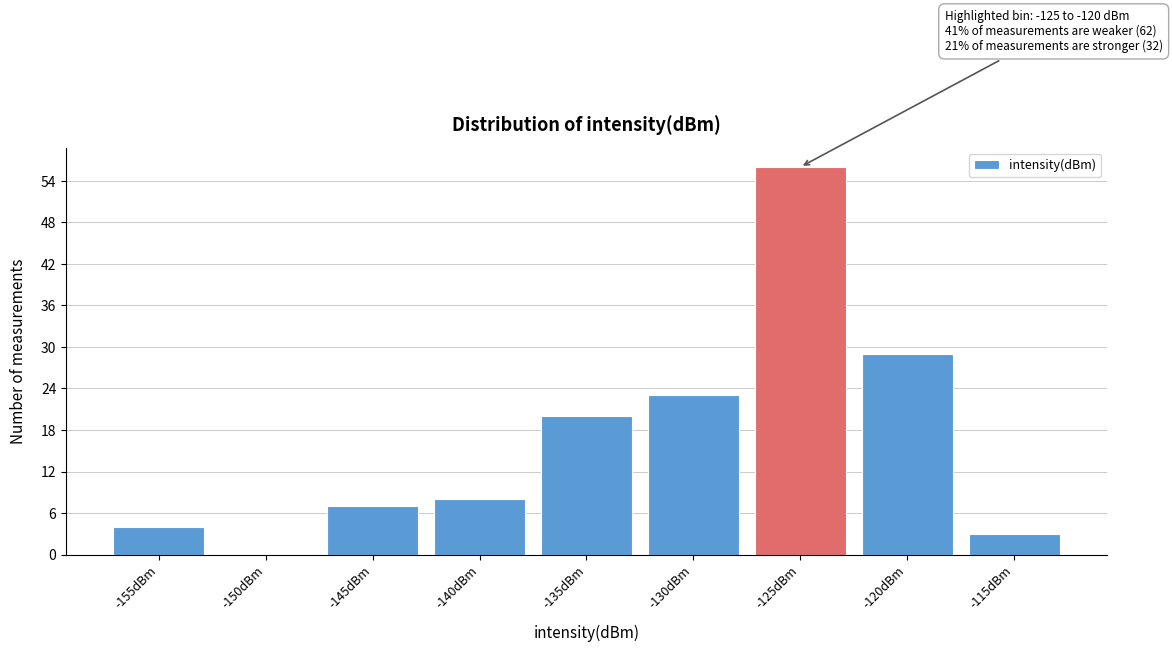

Reading left to right, extract all data points from this chart.

-155dBm=4	-150dBm=0	-145dBm=7	-140dBm=8	-135dBm=20	-130dBm=23	-125dBm=56	-120dBm=29	-115dBm=3